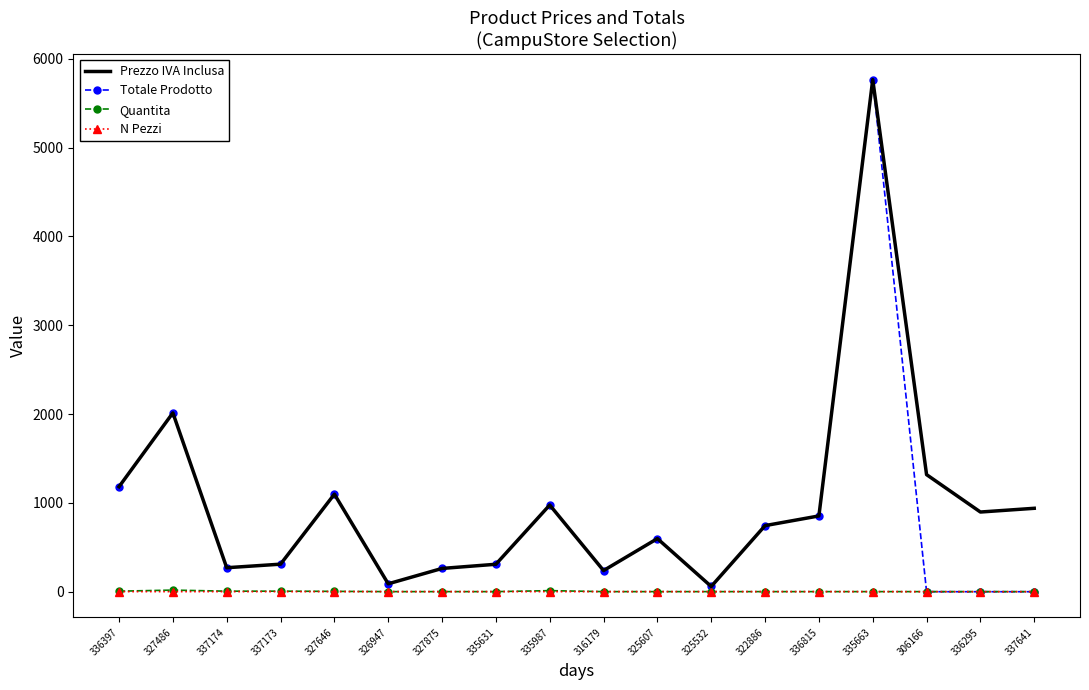

What position from the right is 337173?

15